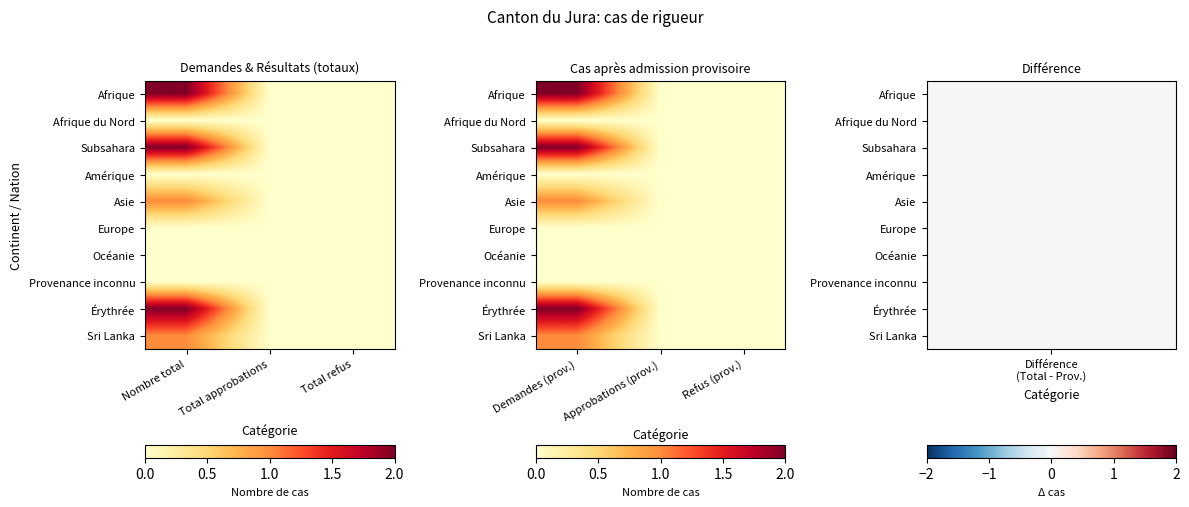

Which label corresponds to the largest value in the chart?

Demandes (prov.)